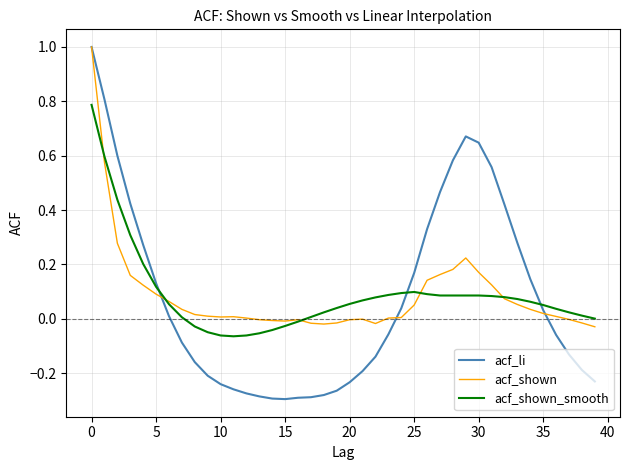

Which series has the widest spread of values?

acf_li